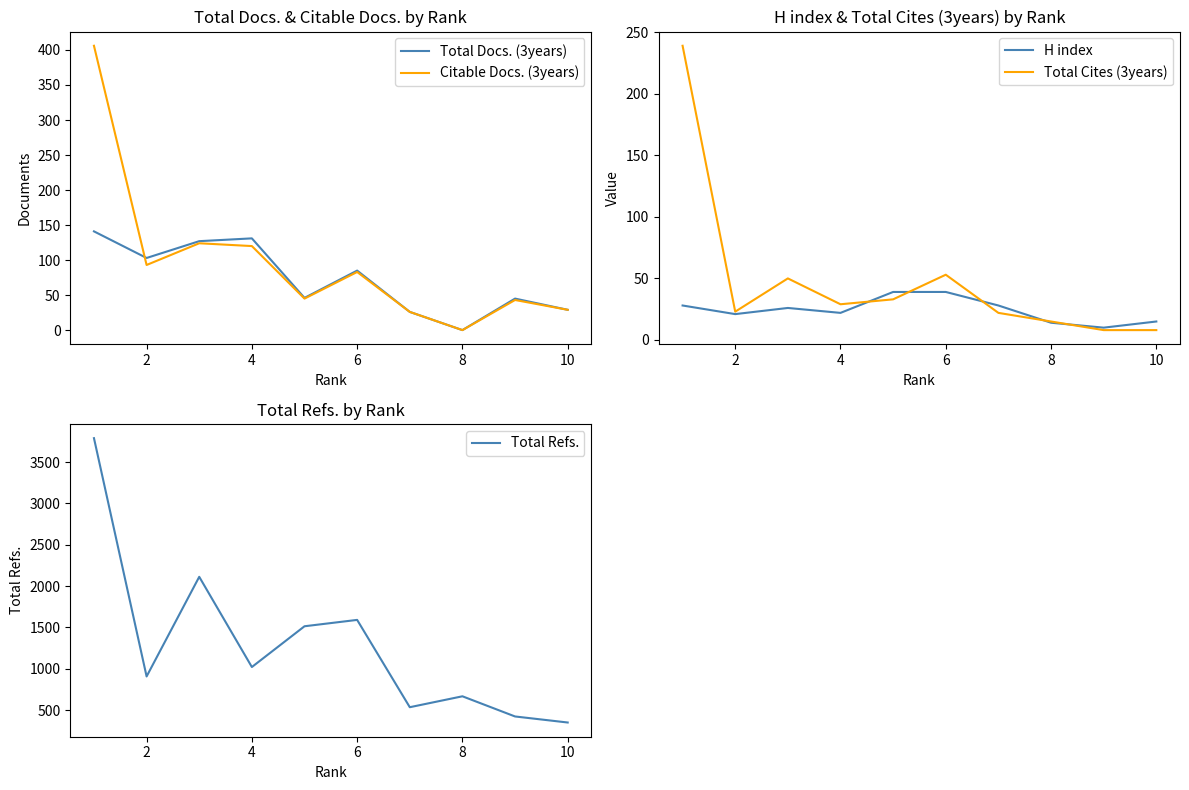

Reading left to right, transcribe all the data shown in this chart.

Total Docs. (3years): 141	103	127	131	46	85	26	0	45	29
Citable Docs. (3years): 406	93	124	120	45	83	26	0	43	29
H index: 28	21	26	22	39	39	28	14	10	15
Total Cites (3years): 239	23	50	29	33	53	22	15	8	8
Total Refs.: 3789	907	2112	1021	1514	1591	535	667	423	350